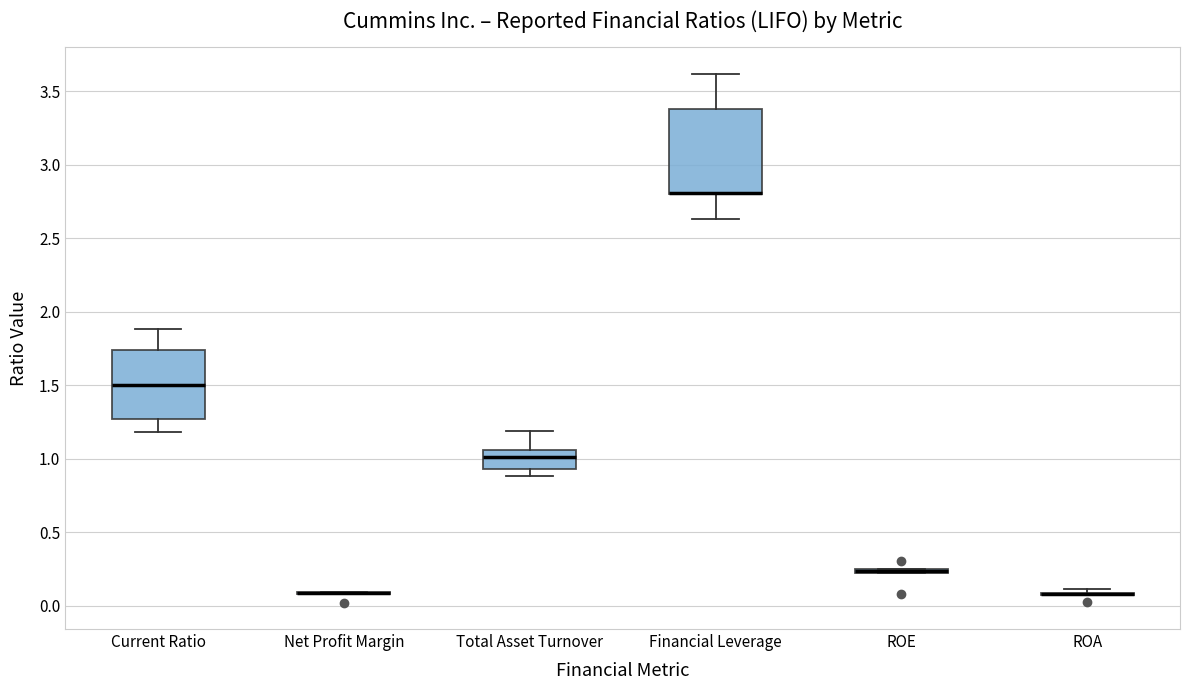

Where does the median line of the box for Total Asset Turnover sit on the y-axis? The values are not printed on the chart, so give them approximately, as read against the axis.

1.00